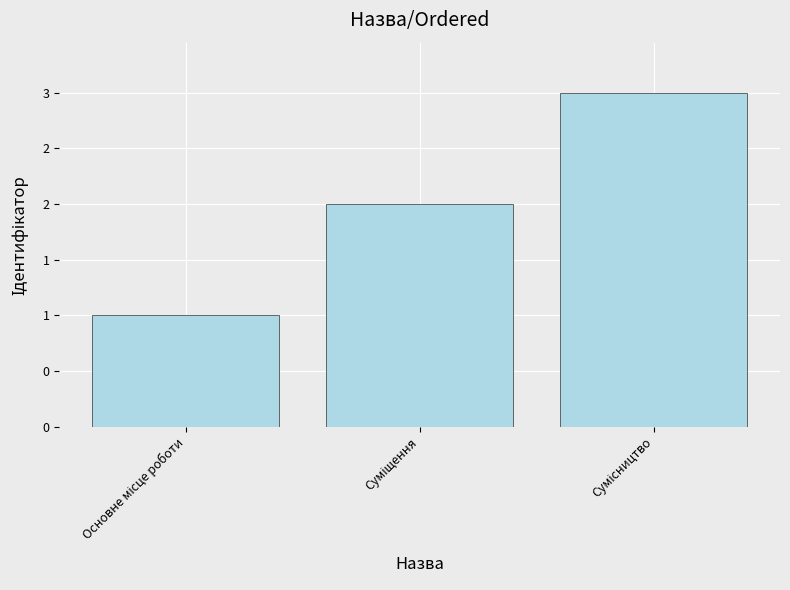

Which category has the lowest value across all series?

Основне місце роботи